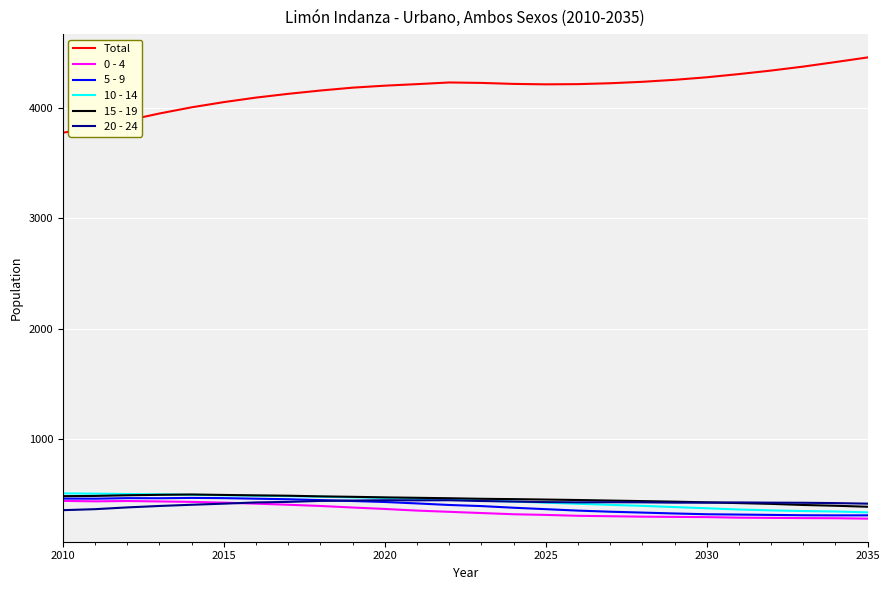

What is the sum of all 0 - 4 values?

9106